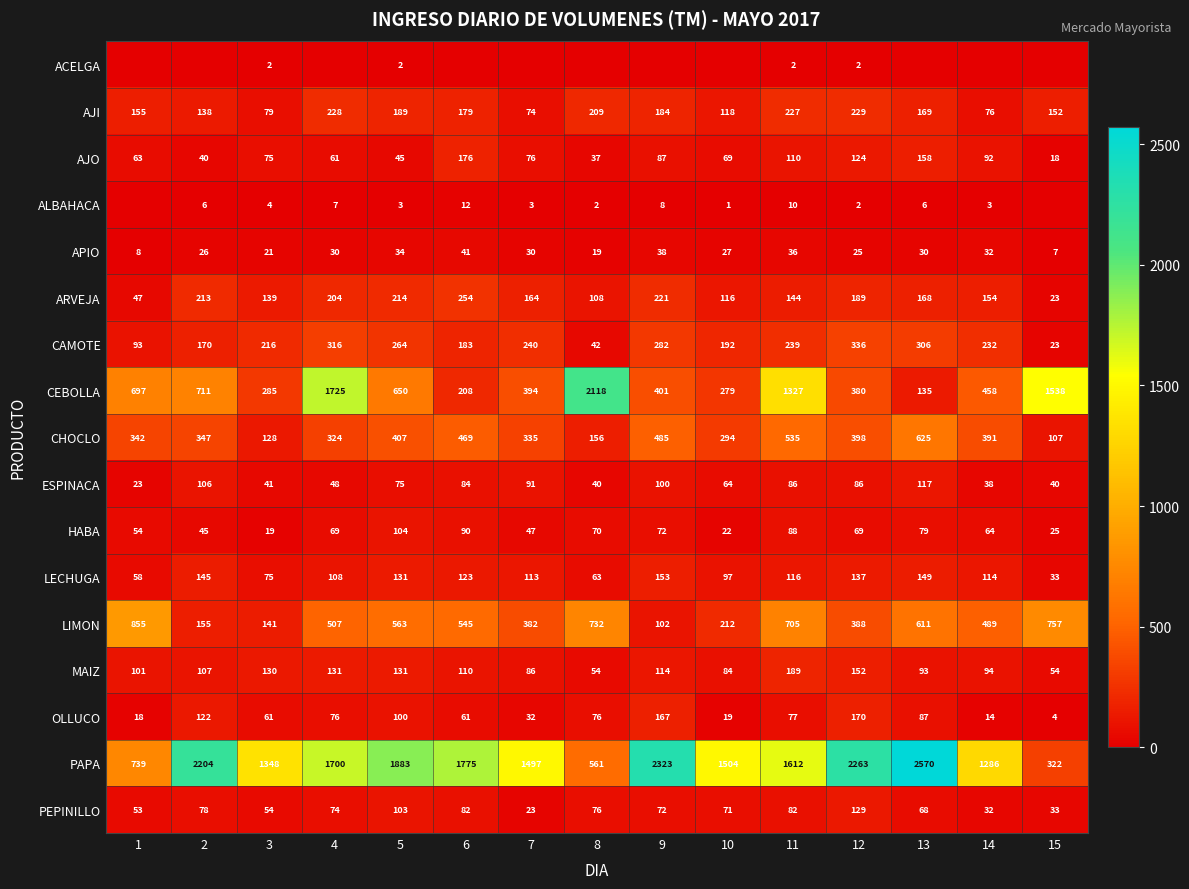

Rank the categories by AJI value from highest to lowest.

12, 4, 11, 8, 5, 9, 6, 13, 1, 15, 2, 10, 3, 14, 7